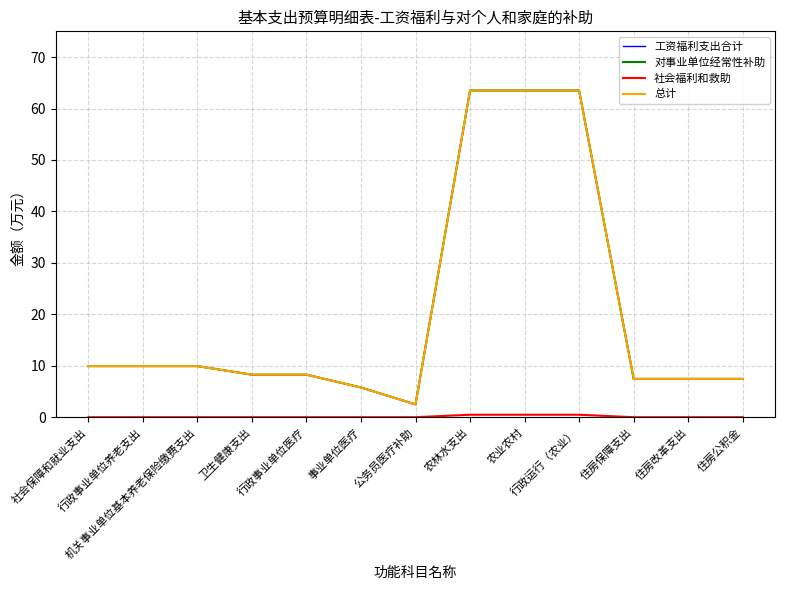

Which label corresponds to the smallest value in the chart?

社会保障和就业支出